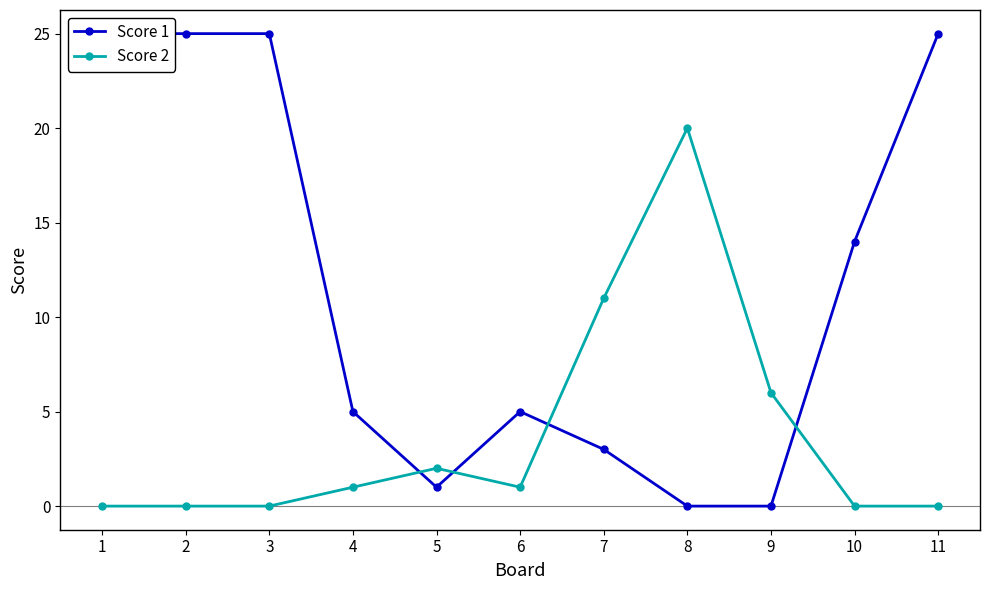

What is the maximum value shown in the chart?

25